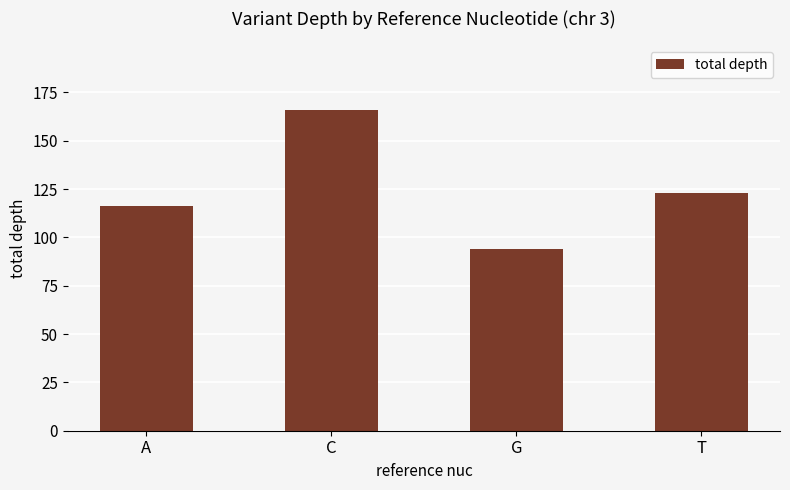

Count the number of categories in the chart.

4